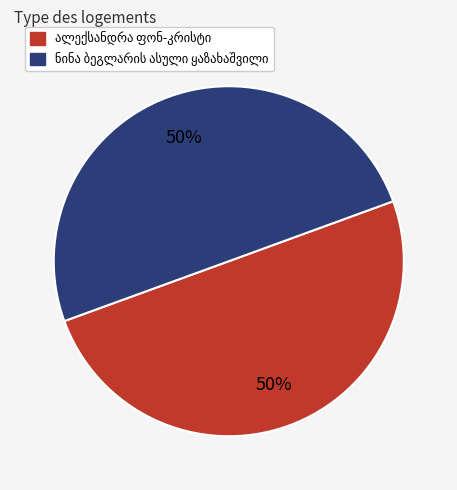

To the nearest percent, what is the average slice percentage?

50%